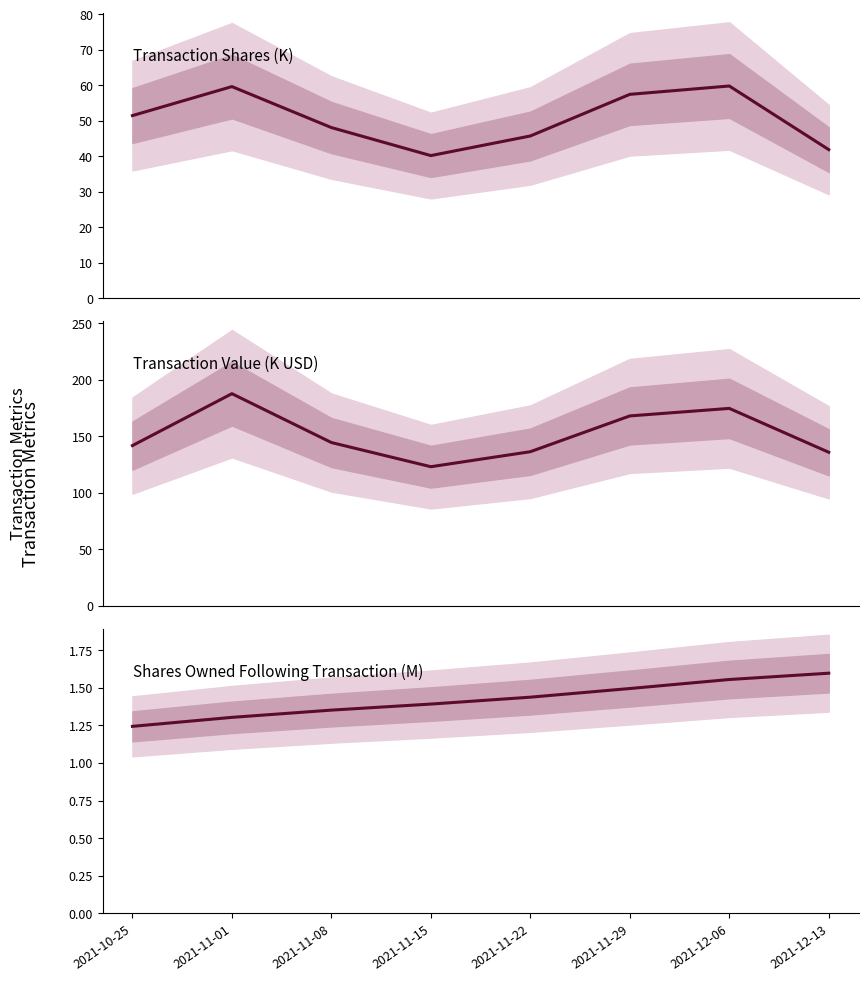

Where is the first local maximum for Transaction Value?

2021-11-01